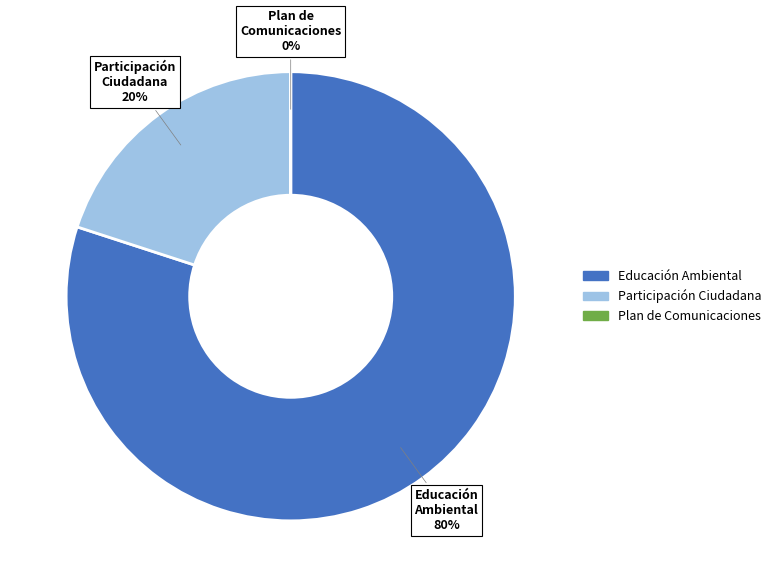

Which has a higher value, Educación Ambiental or Participación Ciudadana?

Educación Ambiental